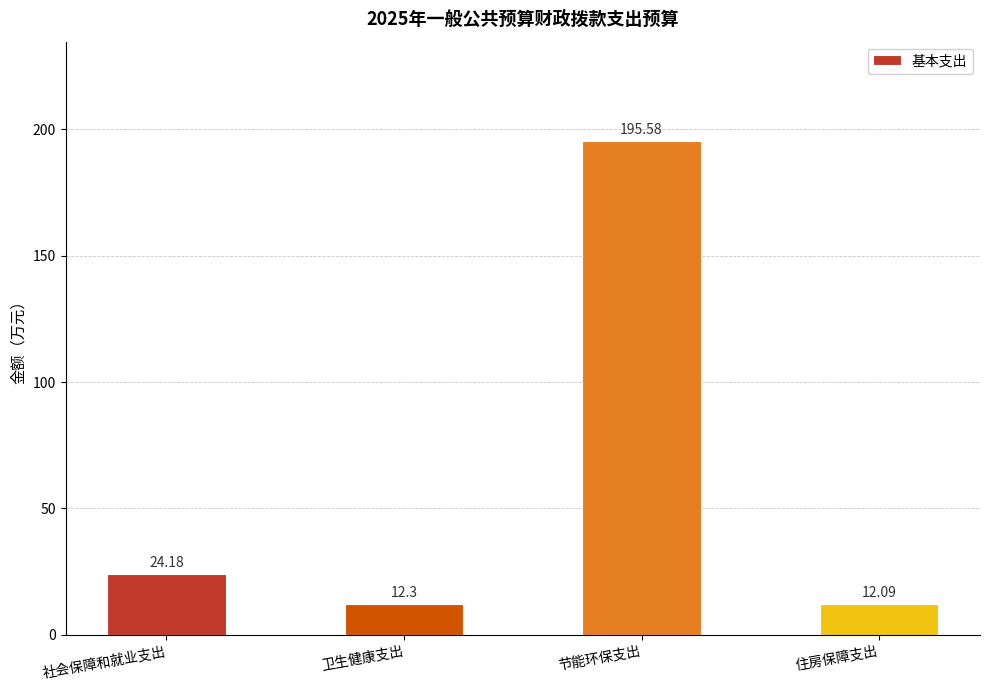

How many bars are there in total?

4